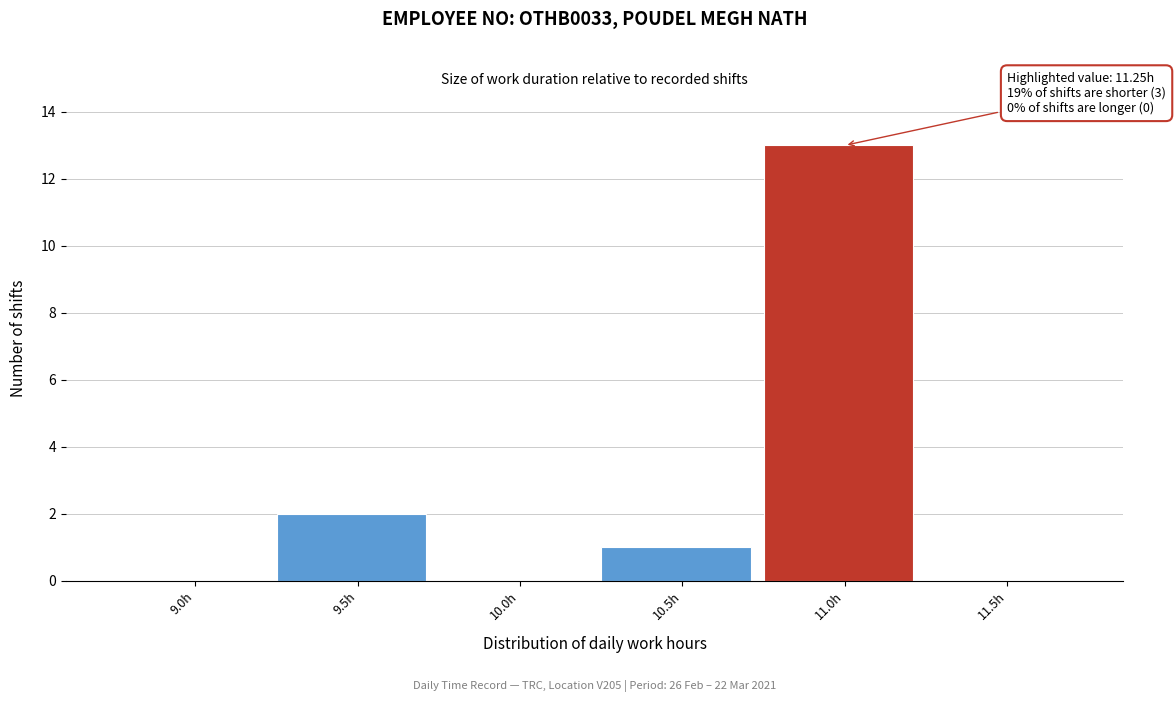

Reading left to right, transcribe all the data shown in this chart.

9.0h=0	9.5h=2	10.0h=0	10.5h=1	11.0h=13	11.5h=0